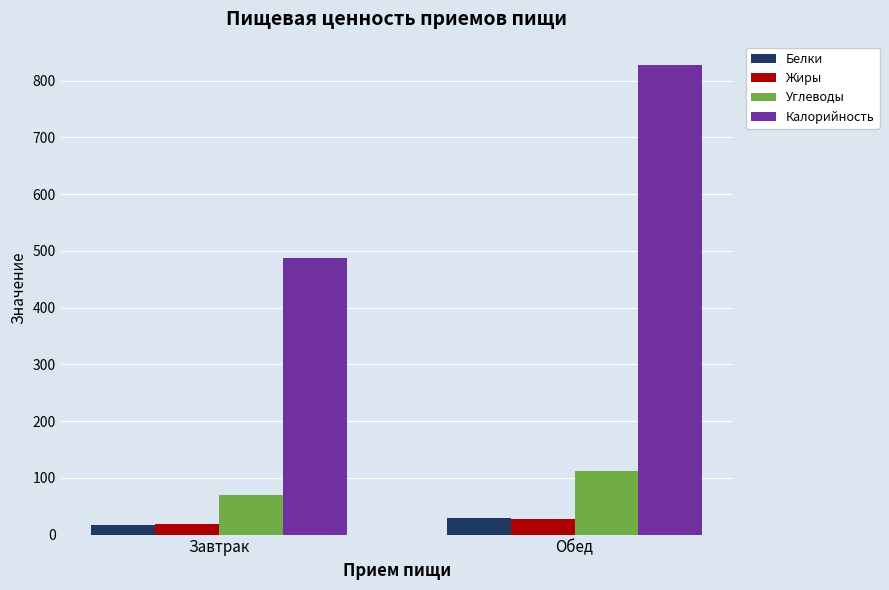

What is the average value of the Белки series?

22.9